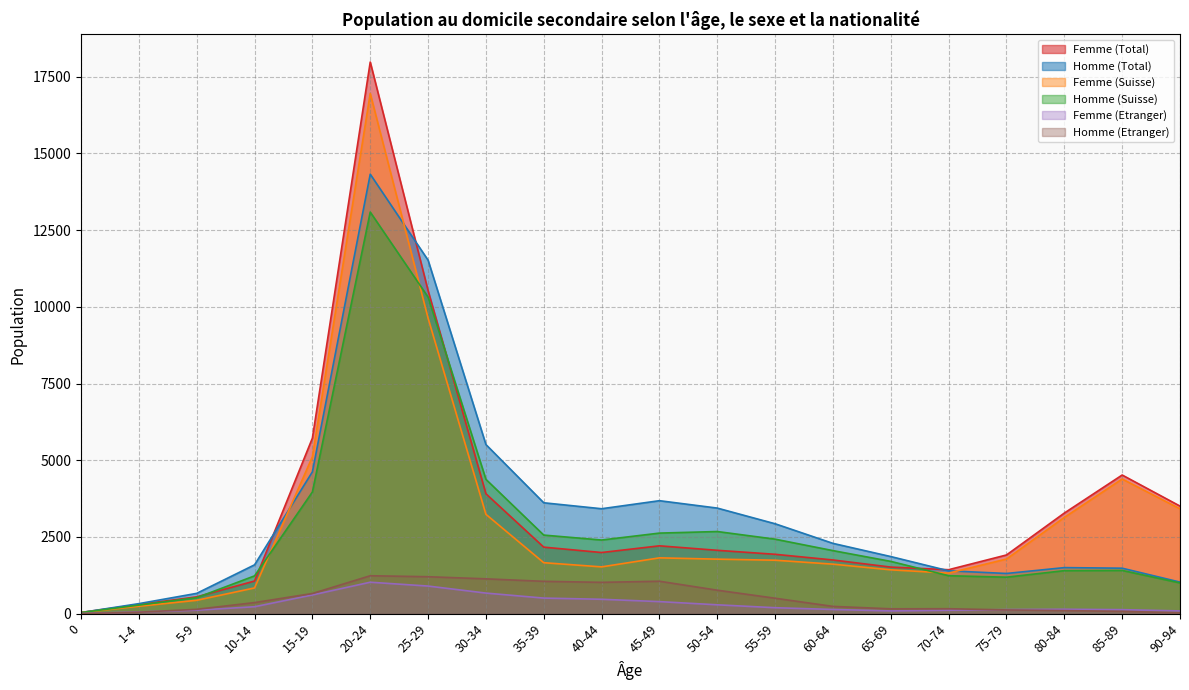

What value does the Femme (Suisse) series have at 65-69?

1428